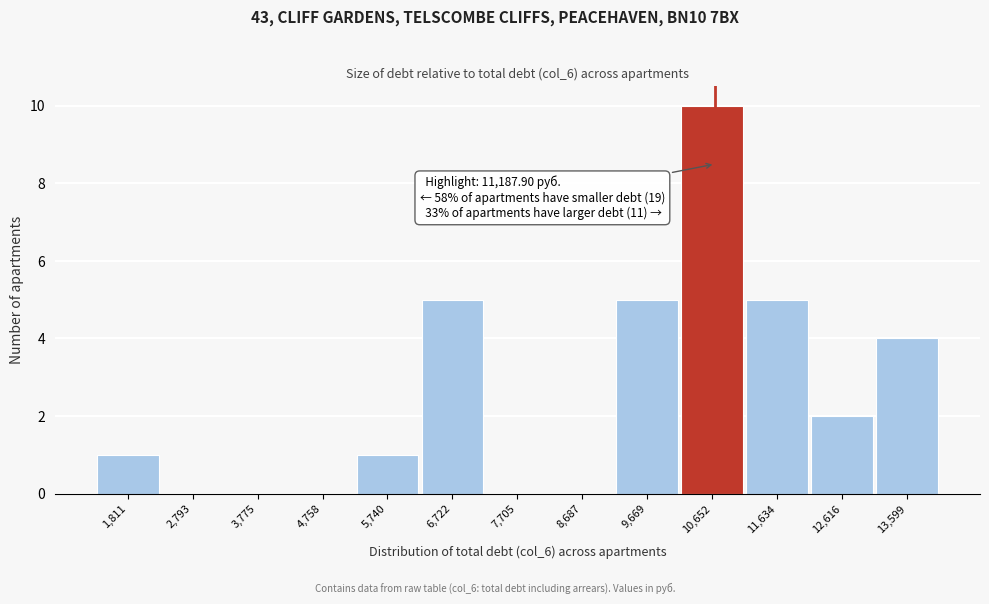

Reading right to left, extract all data points from this chart.

13,599=4	12,616=2	11,634=5	10,652=10	9,669=5	8,687=0	7,705=0	6,722=5	5,740=1	4,758=0	3,775=0	2,793=0	1,811=1